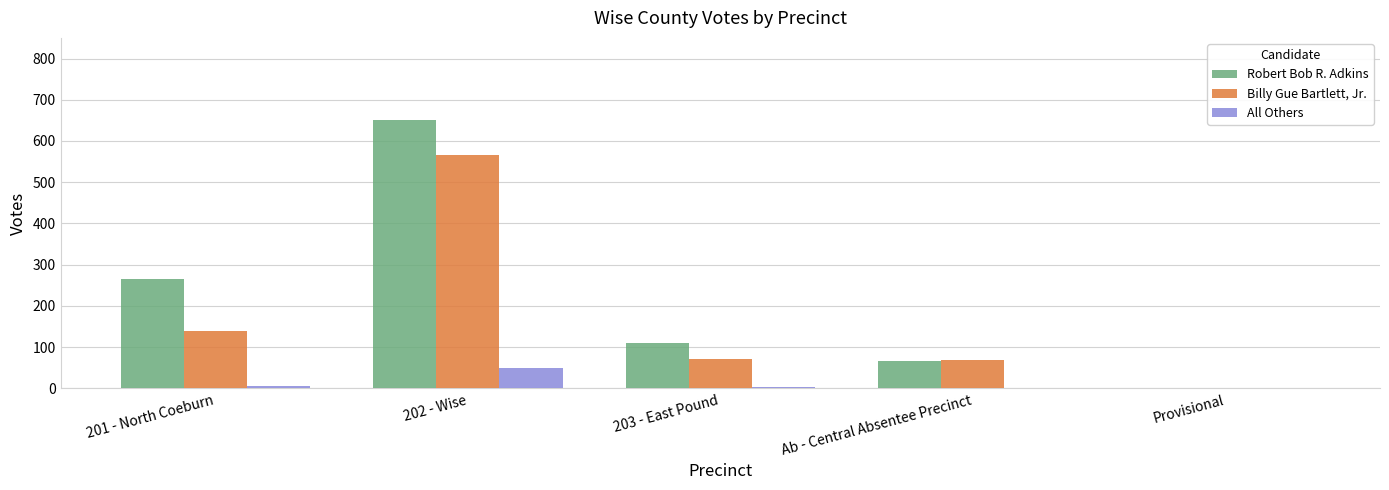

What is the sum of the Billy Gue Bartlett, Jr. values at Ab - Central Absentee Precinct and 202 - Wise?

634